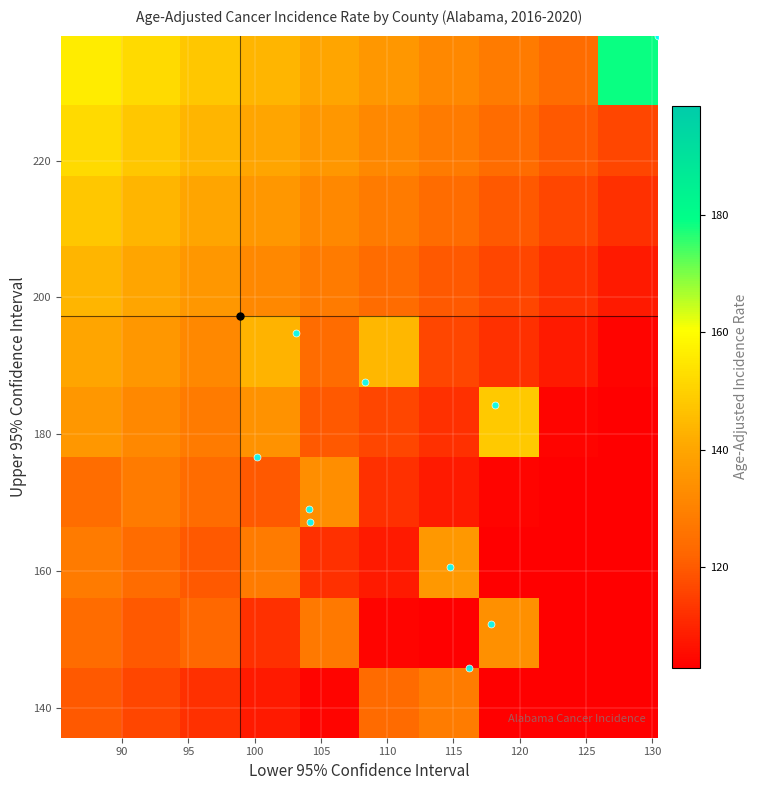

How many categories are shown in the chart?

10